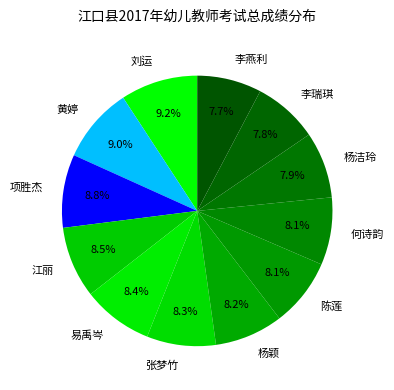

To the nearest percent, what portion does 杨颖 represent?

8%